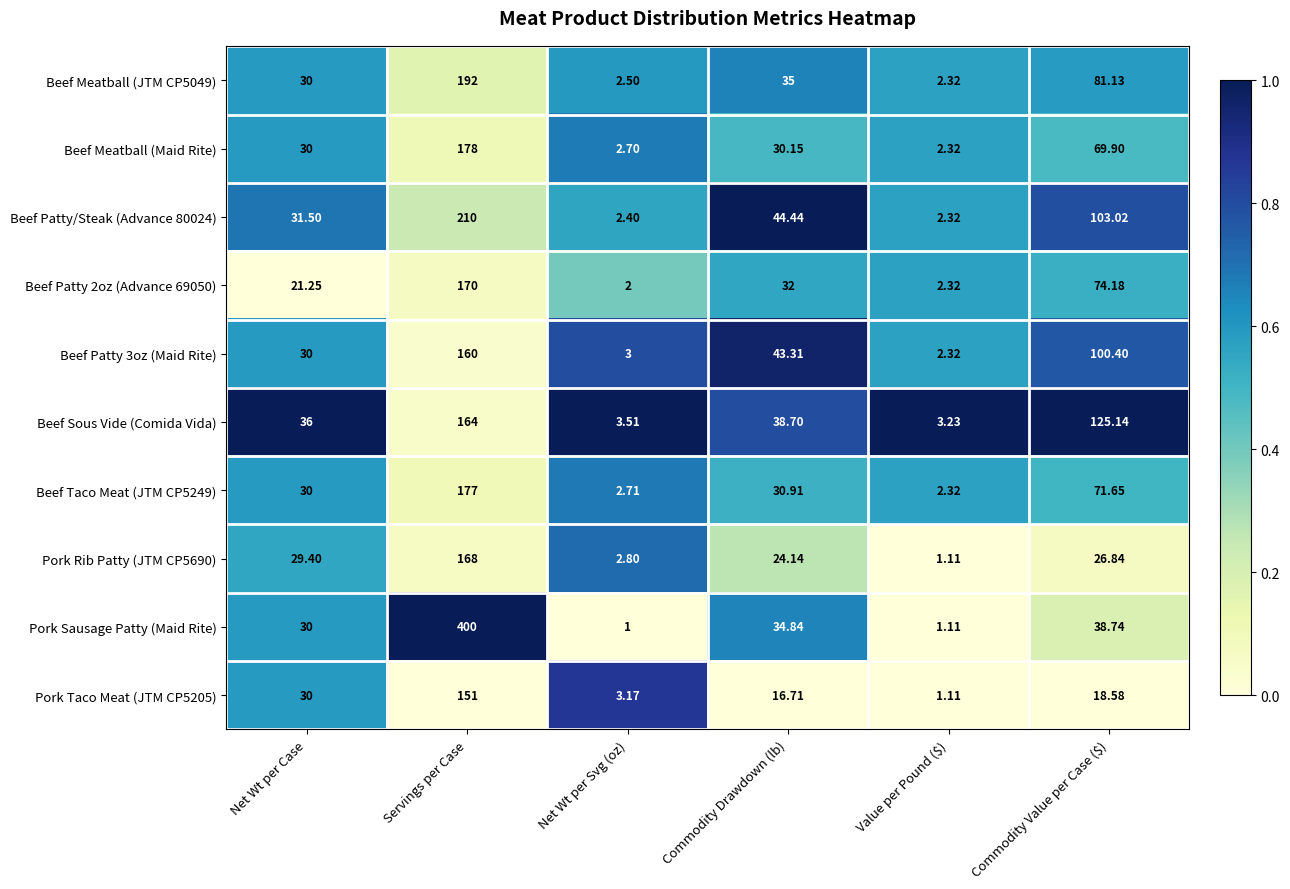

Where is Beef Sous Vide (Comida Vida) nearest to the value 83?

Commodity Value per Case ($)